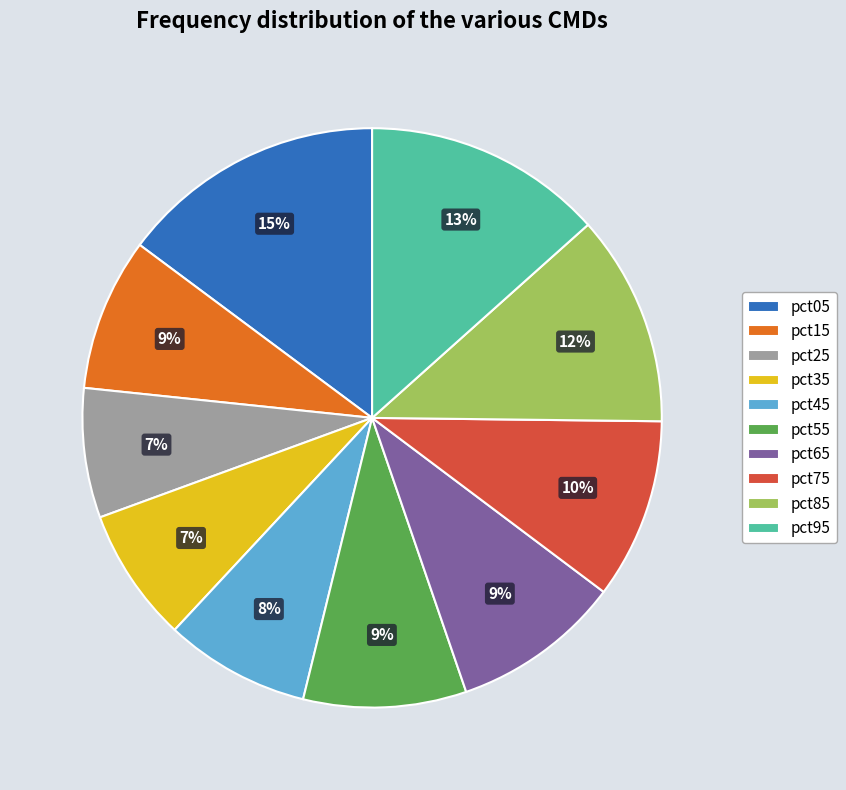

To the nearest percent, what is the average slice percentage?

10%